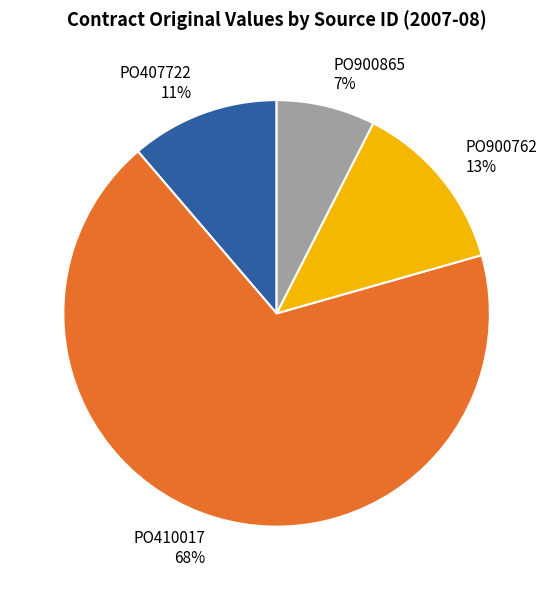

How many slices are in this pie chart?

4